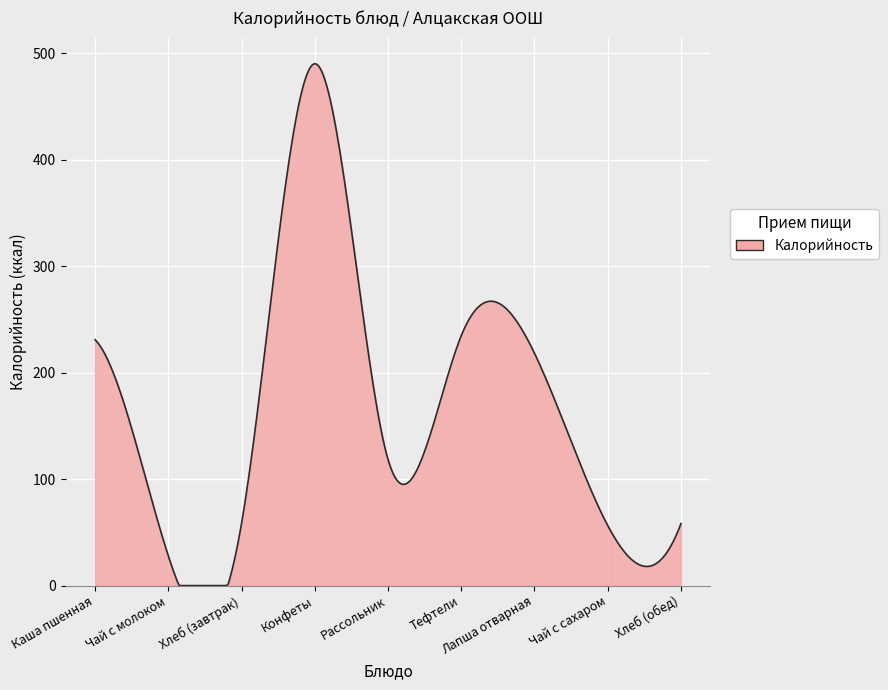

What is the difference between the maximum and minimum values?

490.0